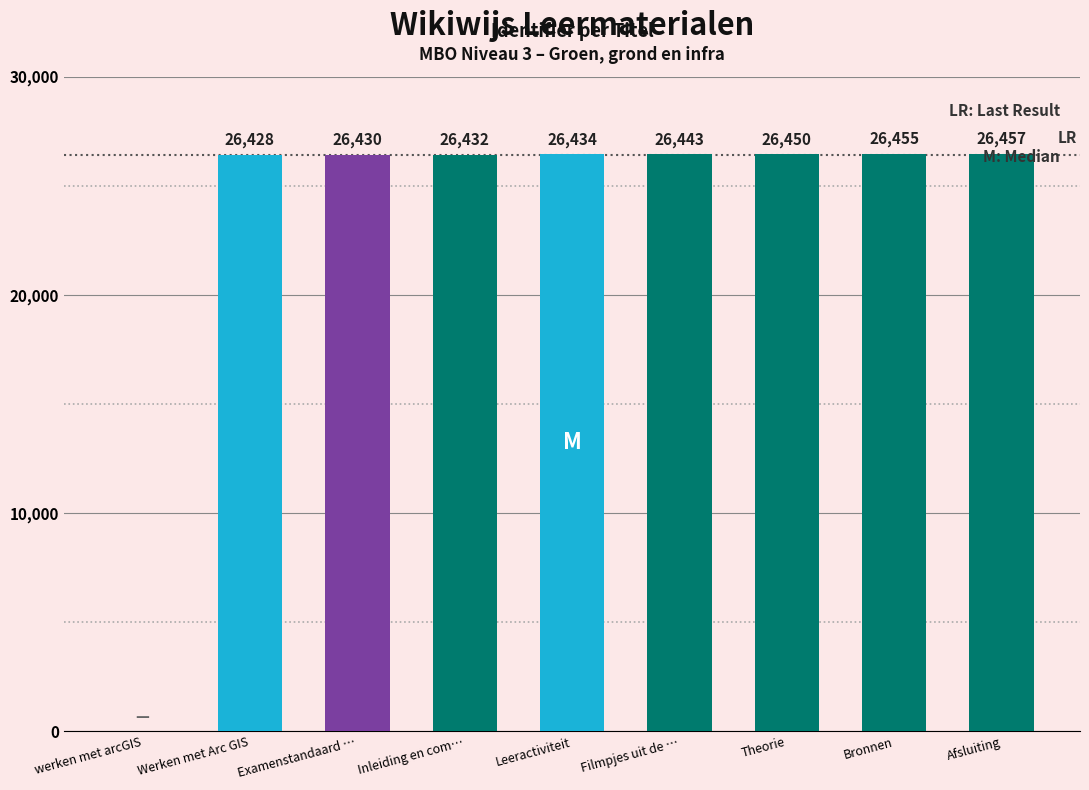

Count the number of data series in this chart.

1